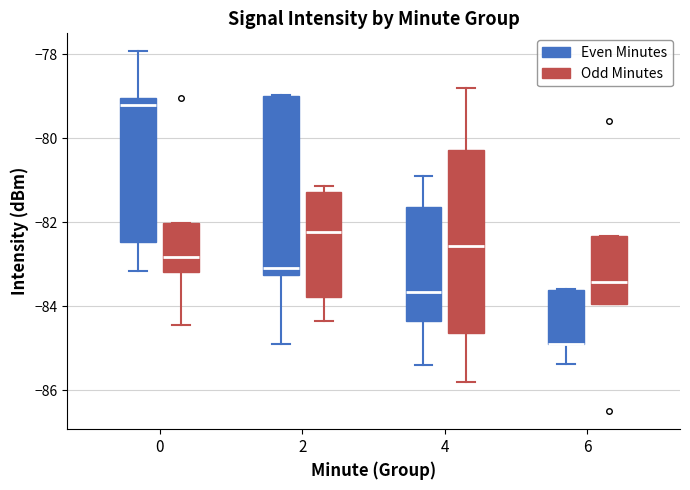

Reading left to right, read every box against the y-axis: the position of its median line, the range the box covers, and the ends of its whiskers. The values are not printed on the chart, so give them approximately, as read against the axis.

0 (Even Minutes): median -79.2, box -82.4 to -79.0, whiskers -83.2 to -78.0
0 (Odd Minutes): median -82.8, box -83.2 to -82.0, whiskers -84.4 to -82.0
2 (Even Minutes): median -83.0, box -83.2 to -79.0, whiskers -84.8 to -79.0
2 (Odd Minutes): median -82.2, box -83.8 to -81.2, whiskers -84.4 to -81.2 (just above the box's upper edge)
4 (Even Minutes): median -83.6, box -84.4 to -81.6, whiskers -85.4 to -80.8
4 (Odd Minutes): median -82.6, box -84.6 to -80.2, whiskers -85.8 to -78.8
6 (Even Minutes): median -84.8 (drawn on the box's lower edge), box -84.8 to -83.6, whiskers -85.4 to -83.6
6 (Odd Minutes): median -83.4, box -84.0 to -82.4, whiskers -84.0 to -82.4